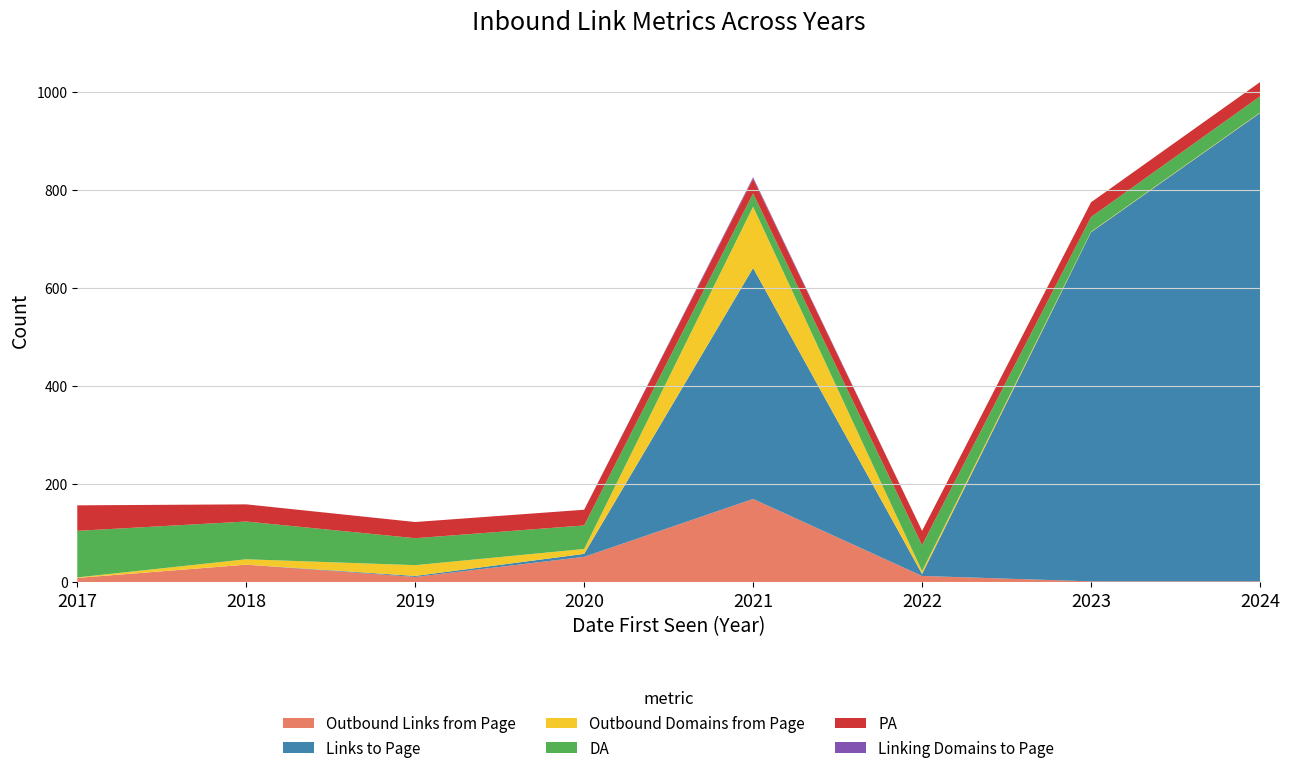

Reading left to right, transcribe all the data shown in this chart.

Outbound Links from Page: 2017=9	2018=36	2019=11	2020=52	2021=170	2022=13	2023=2	2024=2
Links to Page: 2017=0	2018=0	2019=2	2020=6	2021=471	2022=4	2023=712	2024=955
Outbound Domains from Page: 2017=1	2018=11	2019=22	2020=10	2021=125	2022=6	2023=1	2024=1
DA: 2017=95	2018=77	2019=55	2020=48	2021=27	2022=53	2023=30	2024=33
PA: 2017=52	2018=35	2019=33	2020=32	2021=30	2022=29	2023=30	2024=29
Linking Domains to Page: 2017=0	2018=0	2019=0	2020=0	2021=3	2022=0	2023=0	2024=0